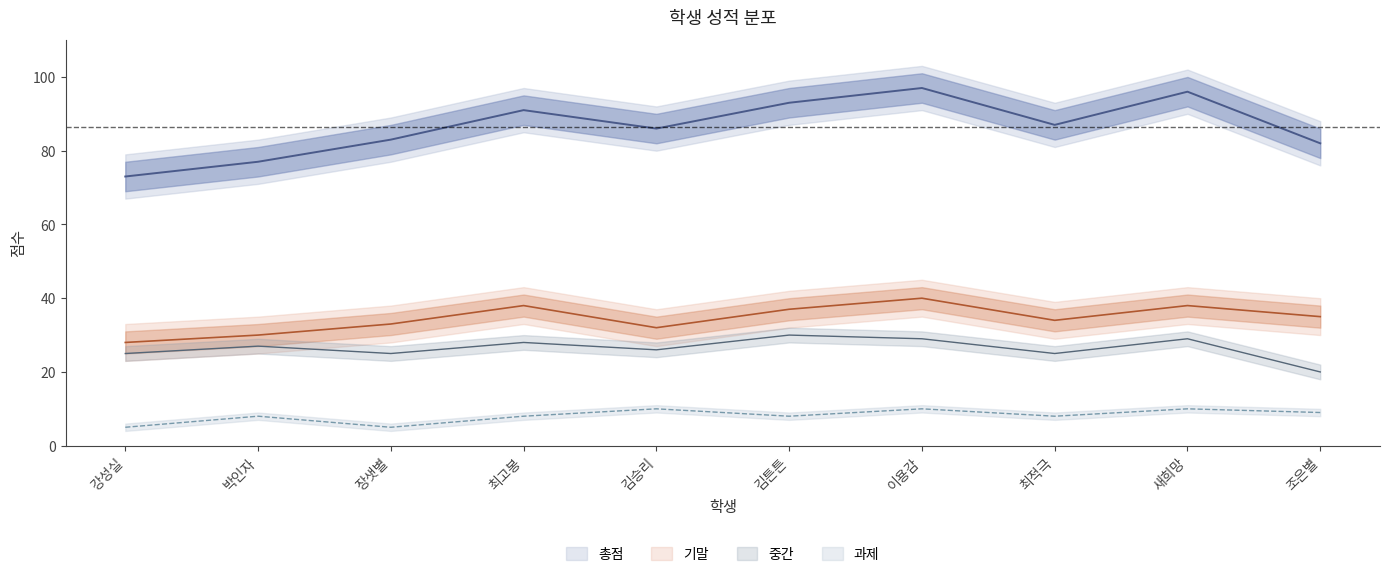

How many categories are shown in the chart?

10